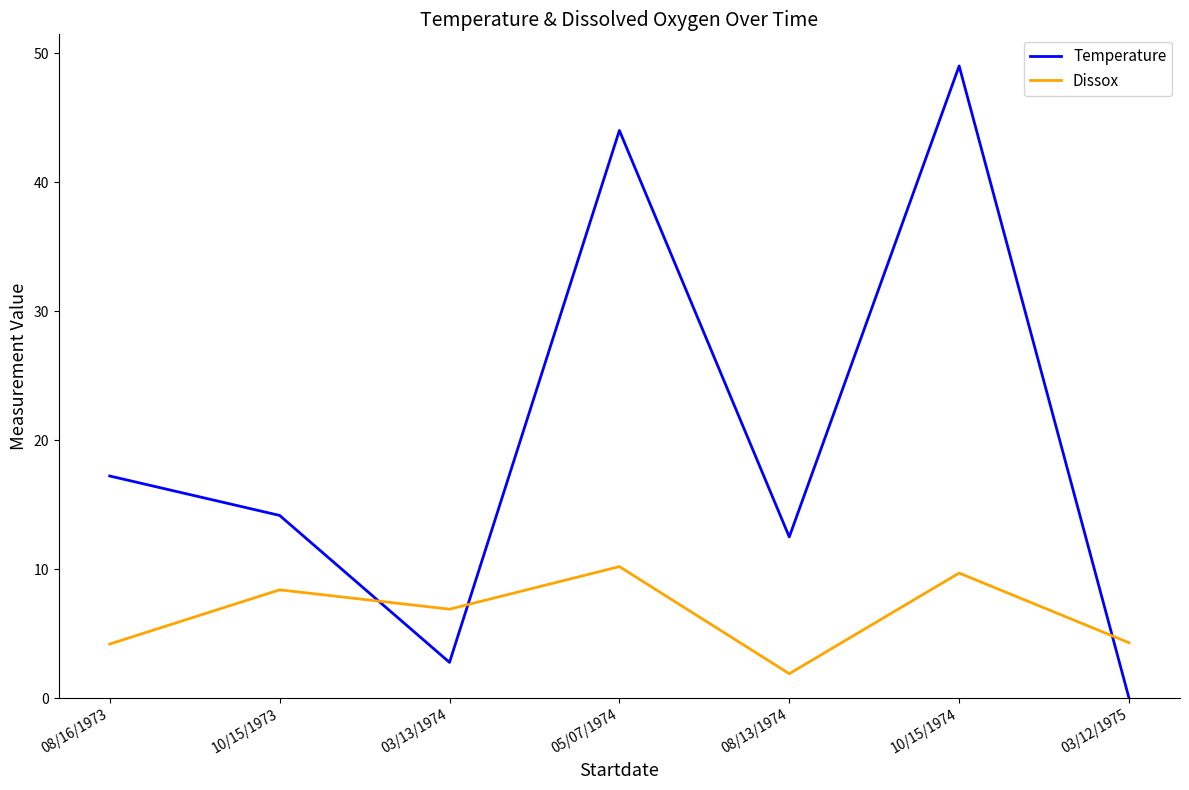

Which series has the largest range (max minus min)?

Temperature